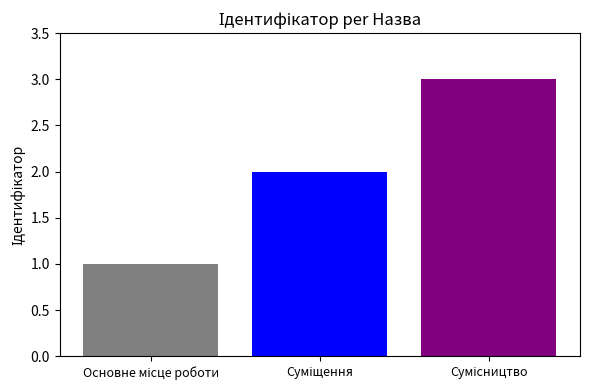

What is the greatest value displayed?

3